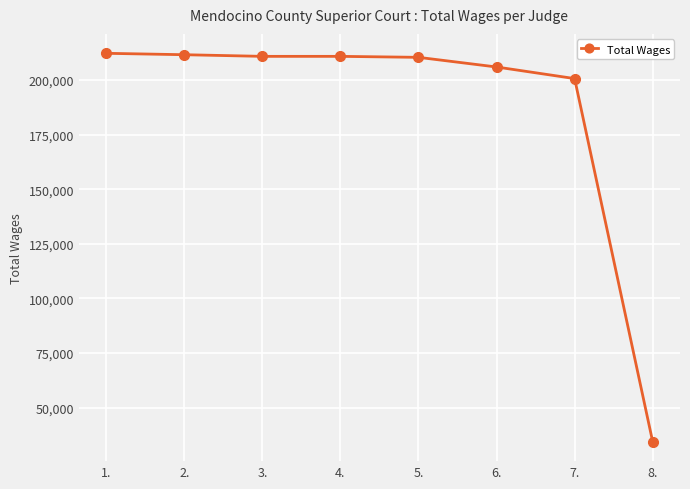

The value at 6. is 122503. True or false?

False